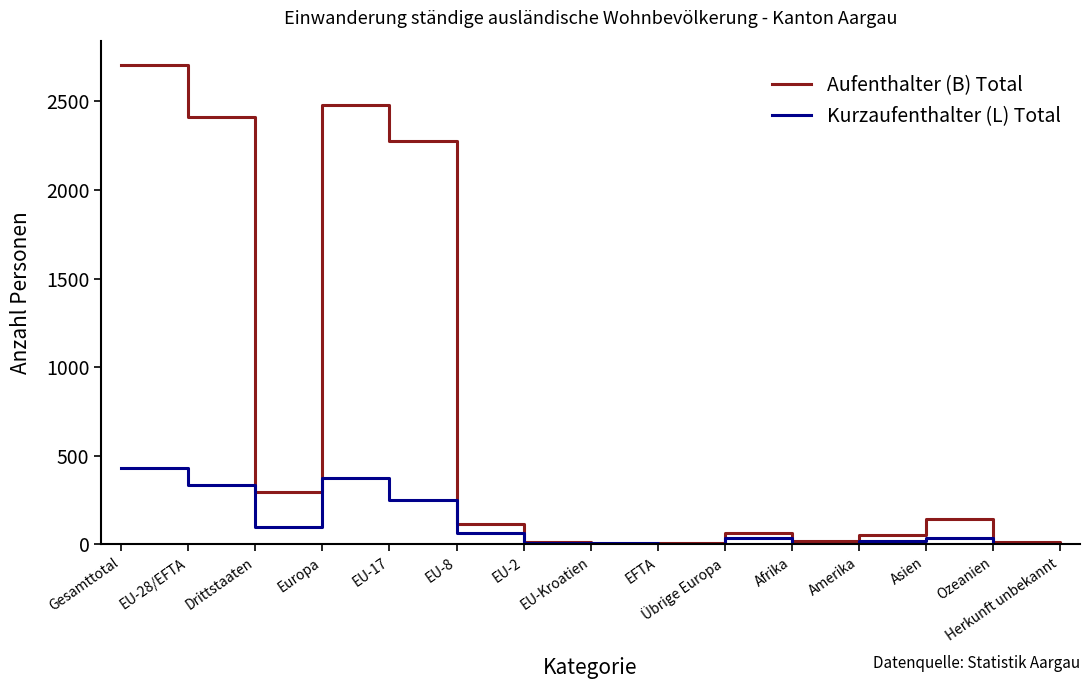

Where is Kurzaufenthalter (L) Total nearest to the value 215?

EU-17